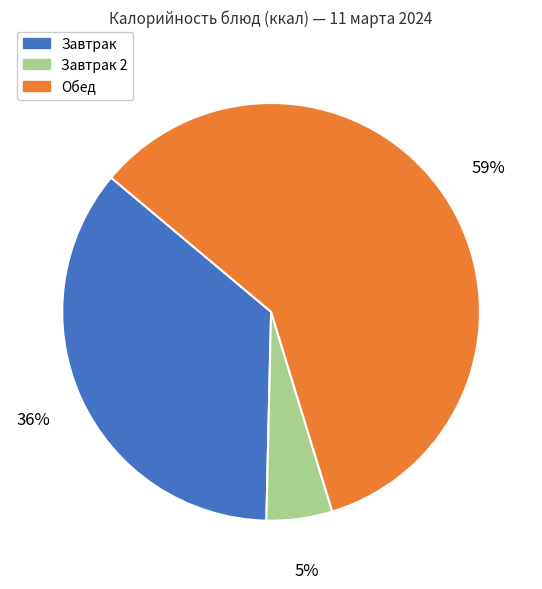

Which has a higher value, Завтрак or Обед?

Обед